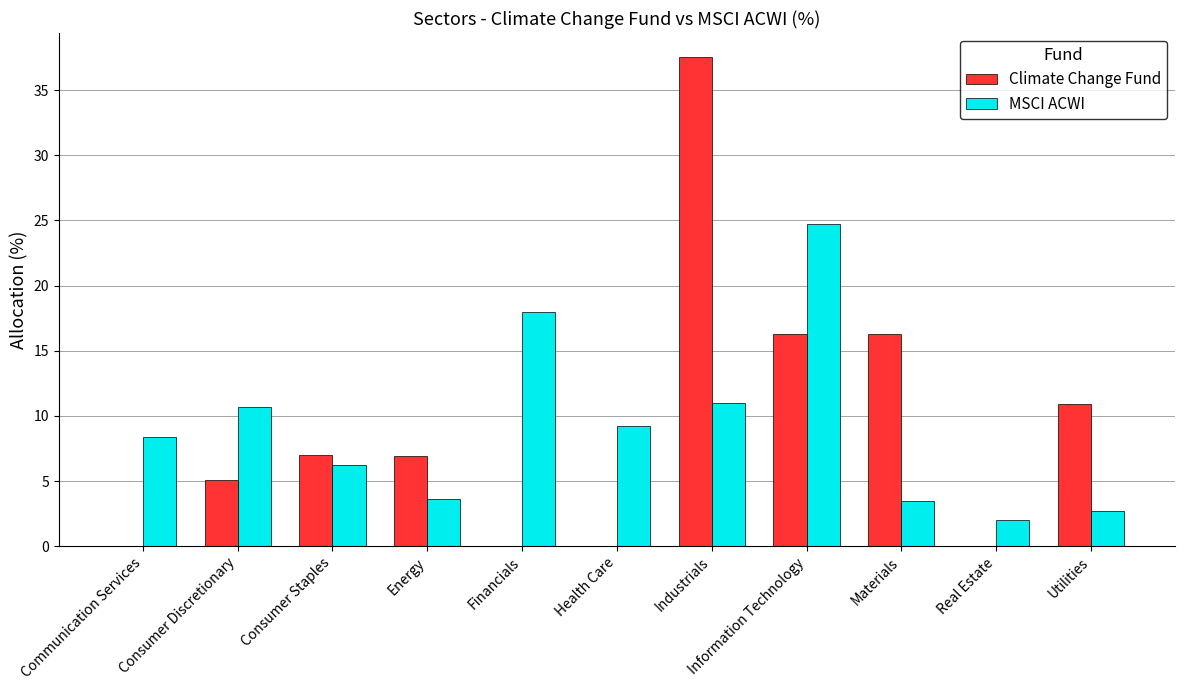

What is the total value across all series at Information Technology?

41.0